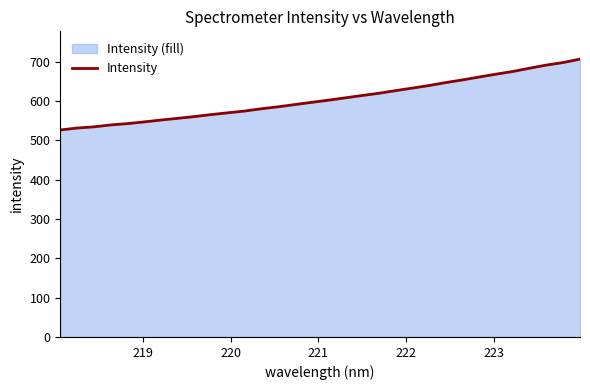

What is the difference between the maximum and minimum values?

180.2